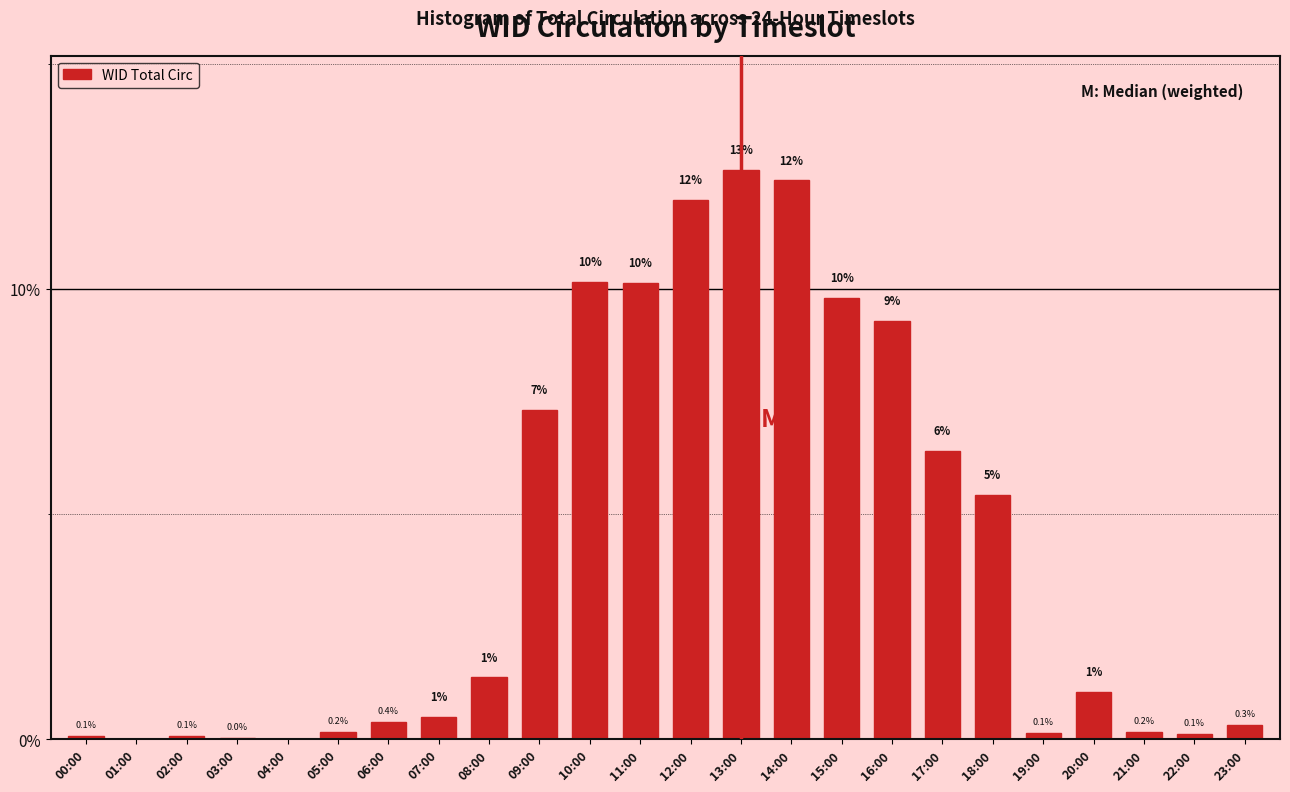

Which has a higher value, 06:00 or 01:00?

06:00